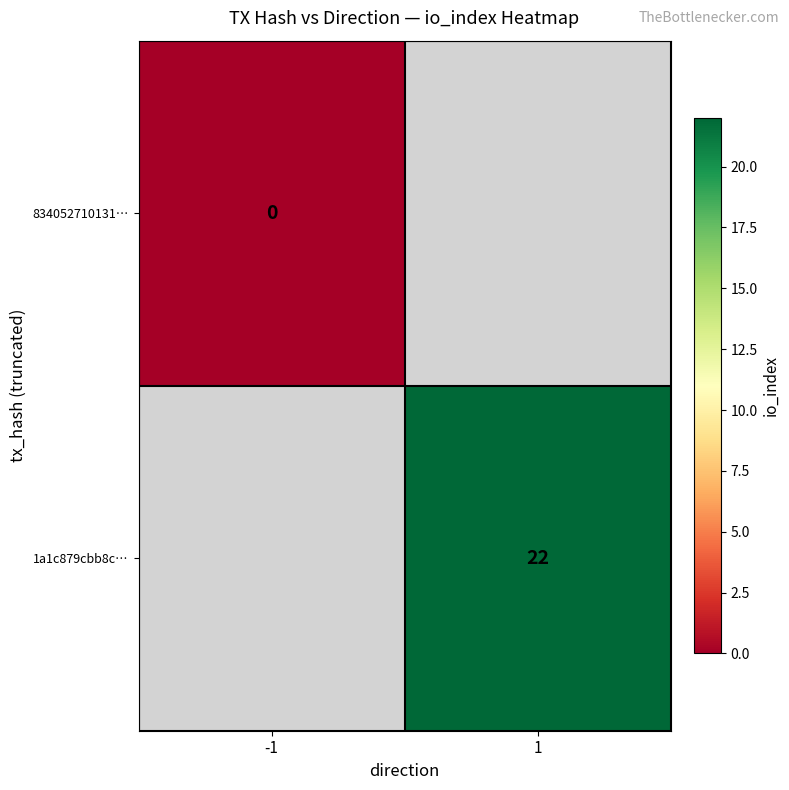

Which category has the lowest value across all series?

-1